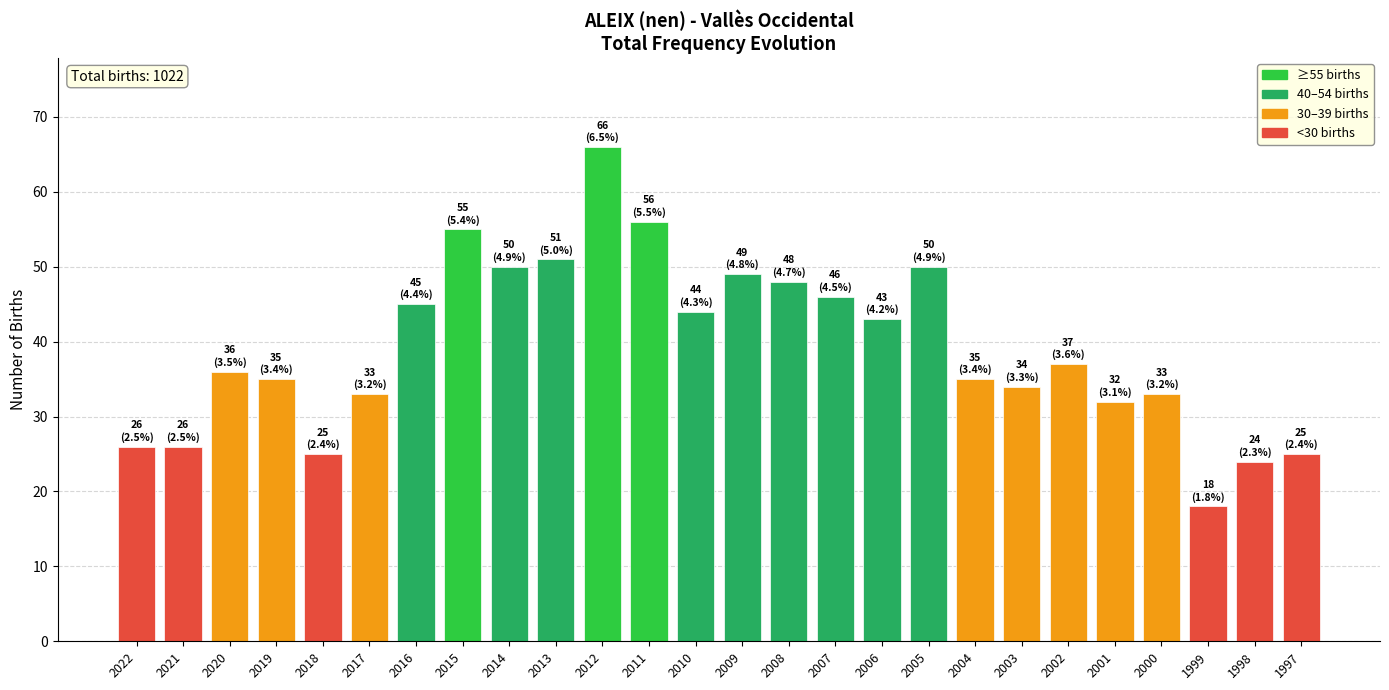

What is the difference between the values at 2009 and 2007?

3